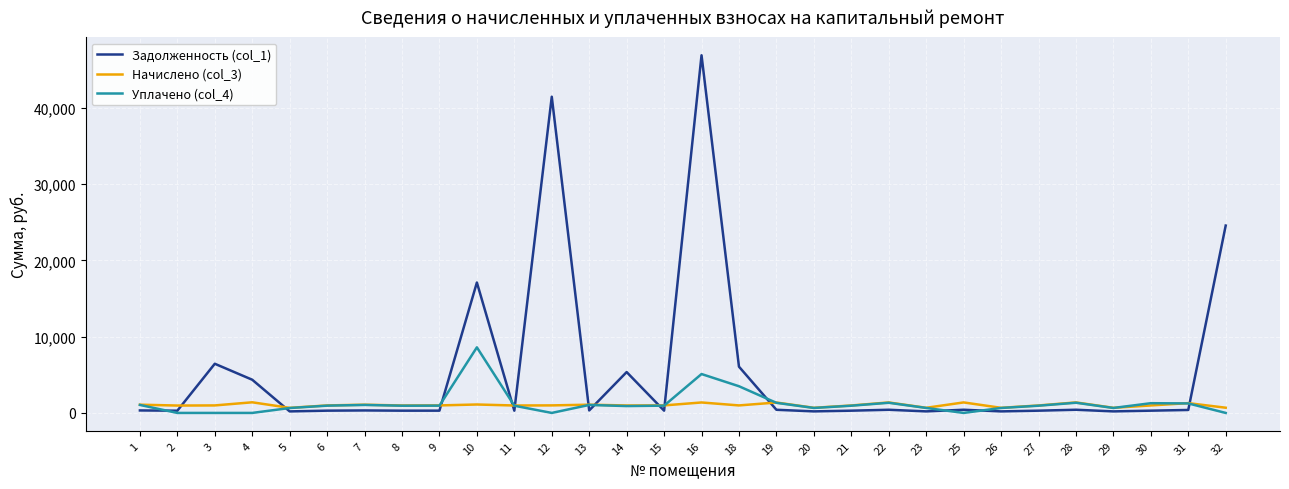

What is the difference between the maximum and second lowest values in the Начислено (col_3) series?

722.9